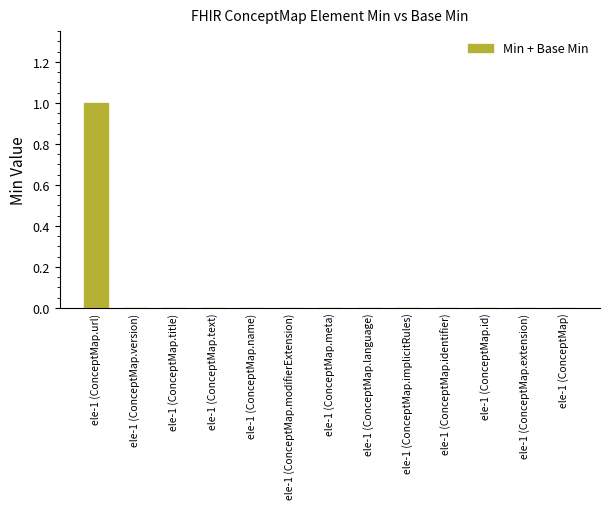

The value at ele-1 (ConceptMap.url) is 2. True or false?

False